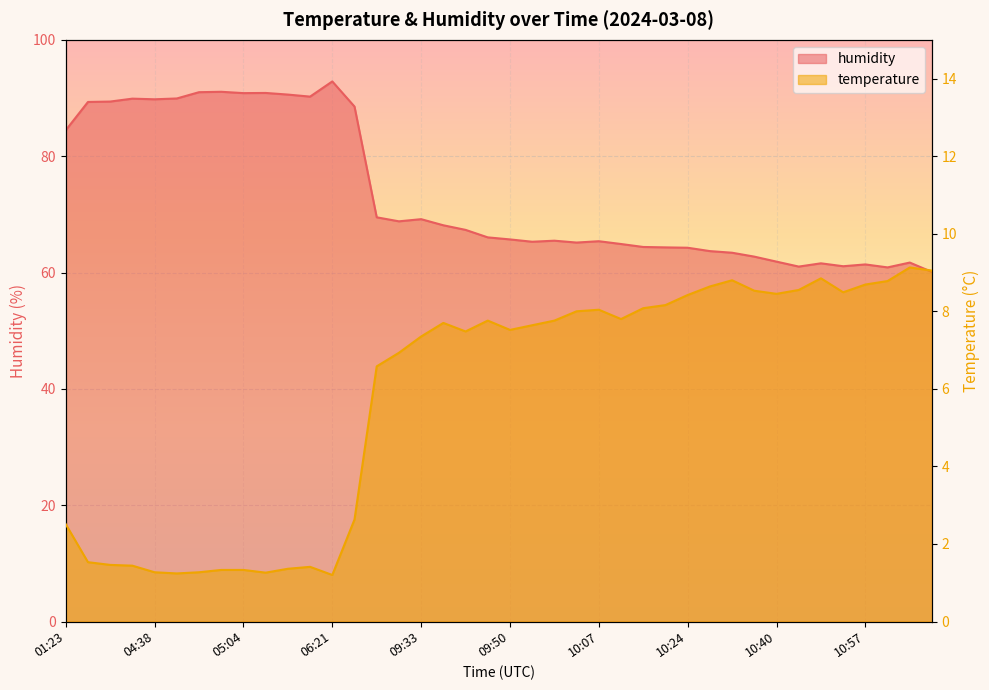

At which label does humidity reach its minimum?

11:10